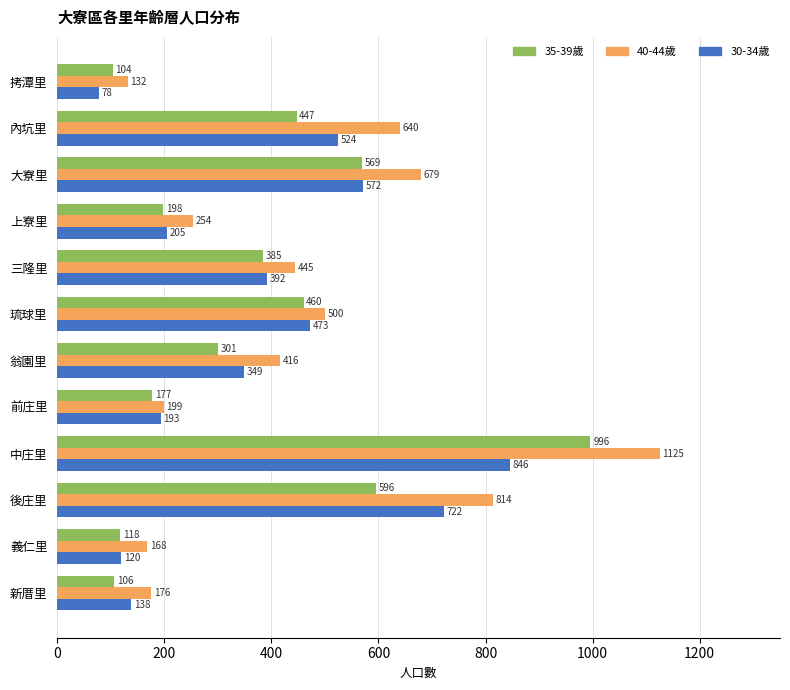

Which series changed the most between 三隆里 and 義仁里?

40-44歲